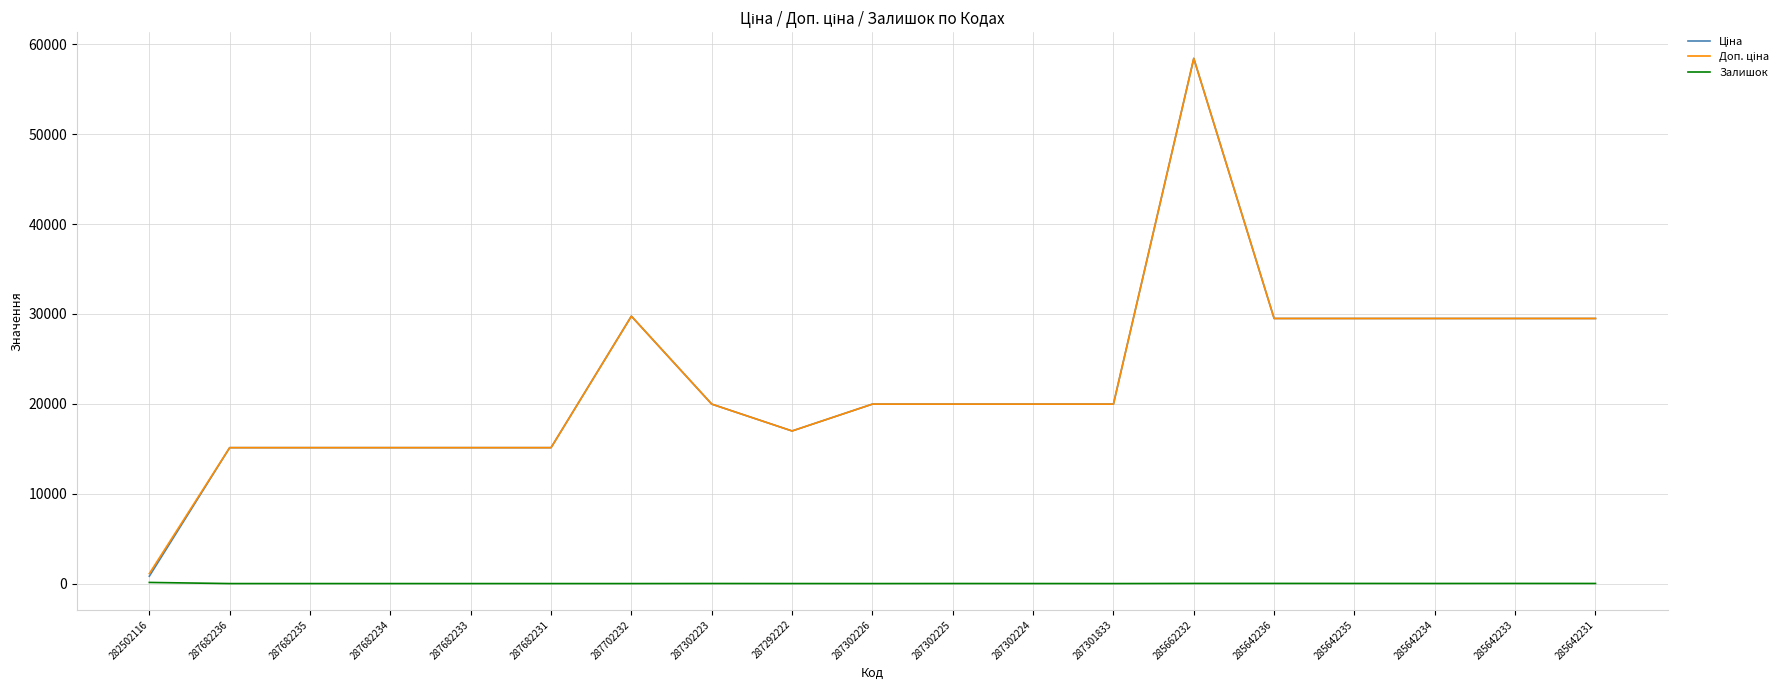

Which label corresponds to the largest value in the chart?

285662232